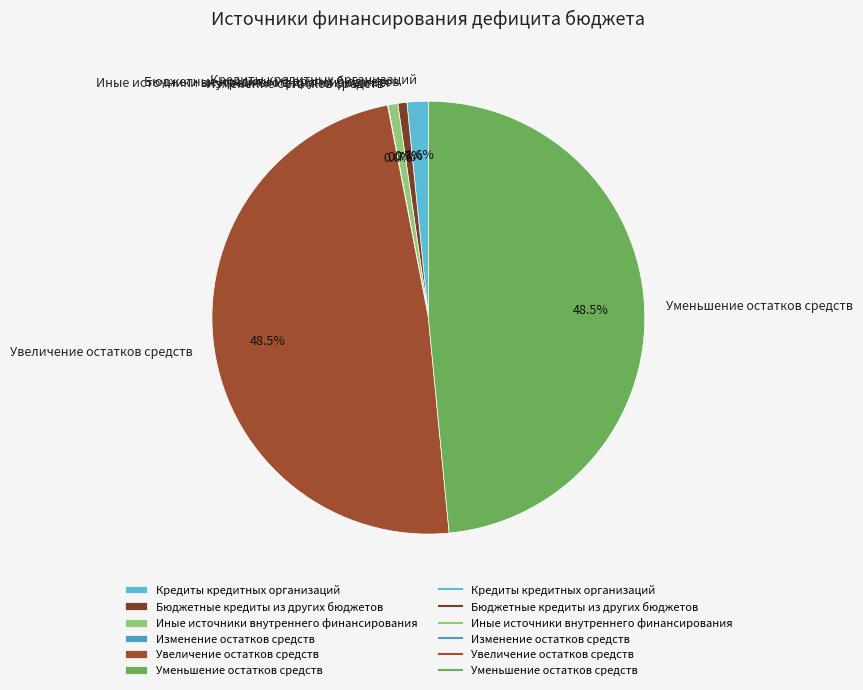

Do Иные источники внутреннего финансирования and Кредиты кредитных организаций together represent more than half of the pie?

No